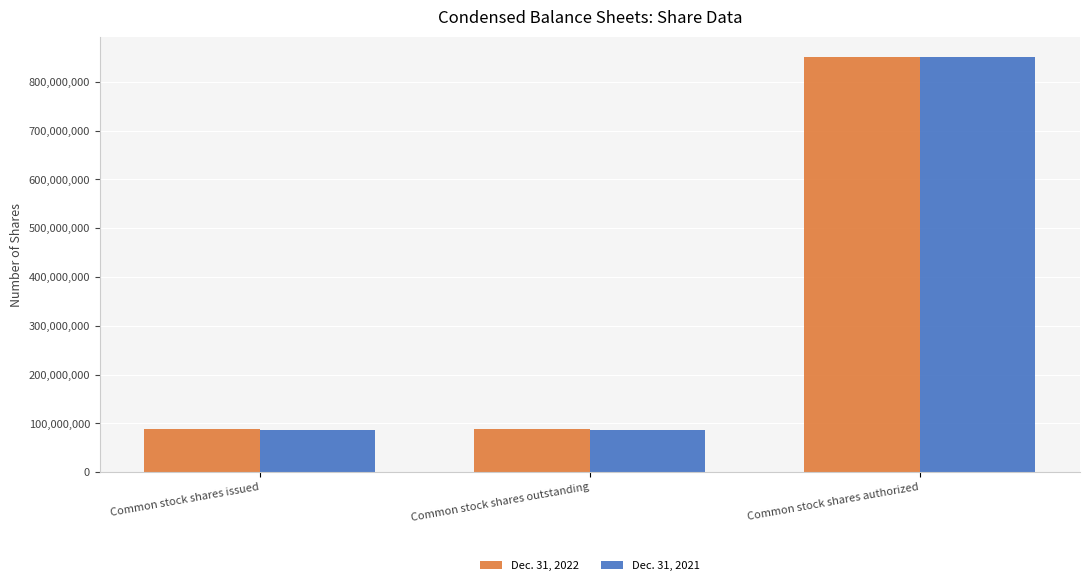

Reading left to right, what are all the values shown in this chart?

Dec. 31, 2022: Common stock shares issued=87482208	Common stock shares outstanding=87482208	Common stock shares authorized=850000000
Dec. 31, 2021: Common stock shares issued=87382208	Common stock shares outstanding=87382208	Common stock shares authorized=850000000